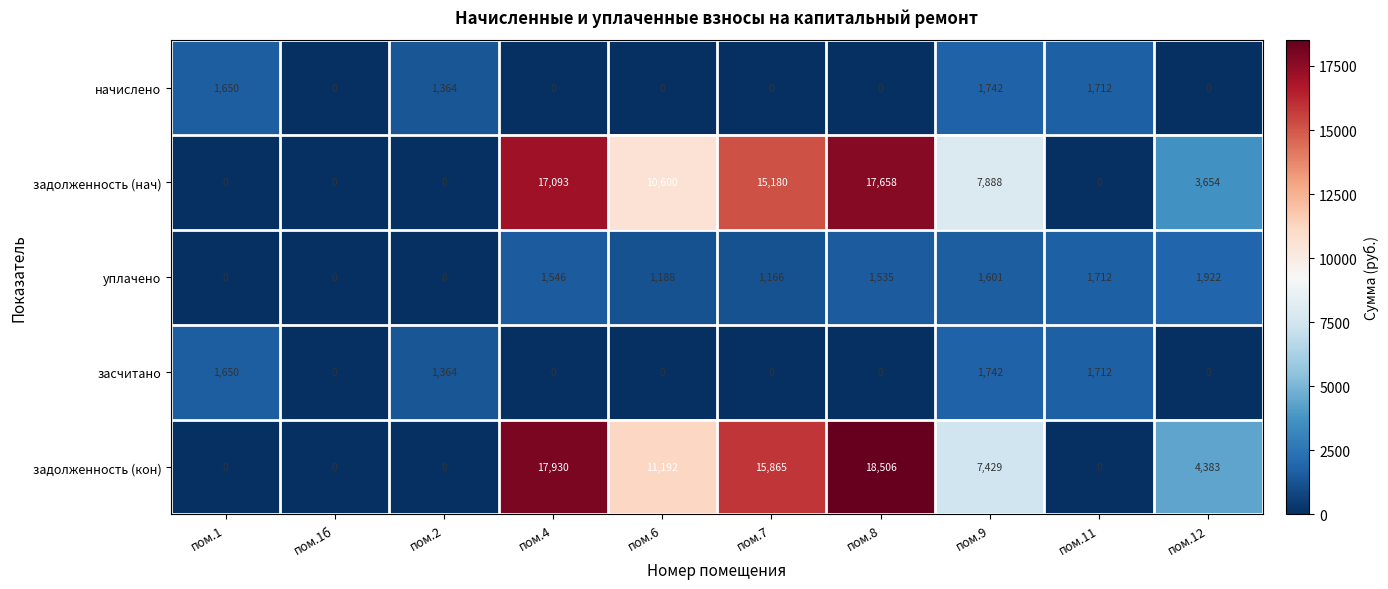

Is it true that задолженность (кон) equals 6983 at пом.1б?

False